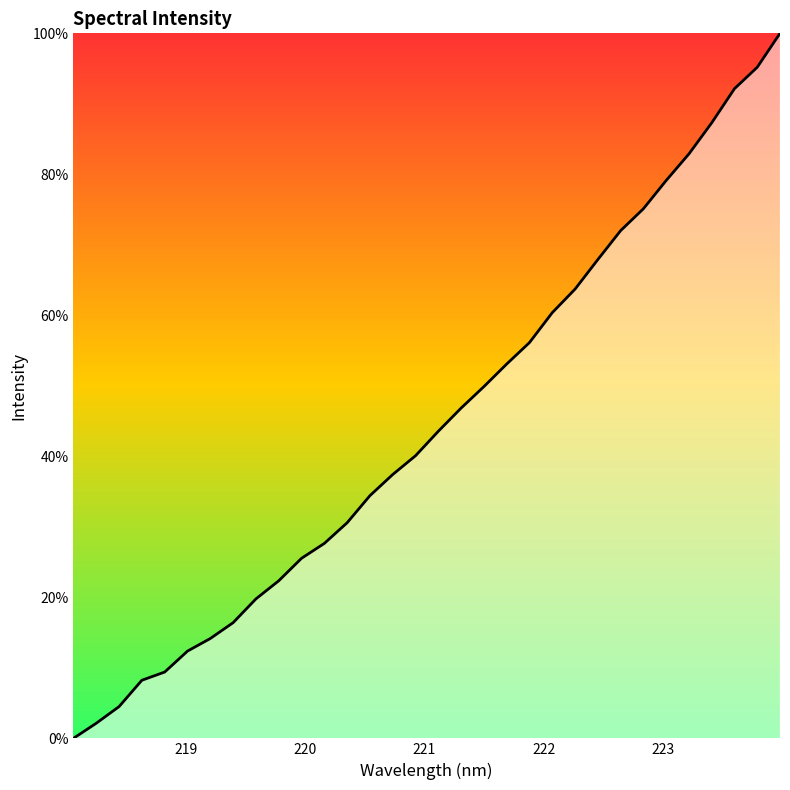

What is the greatest value displayed?

100.0